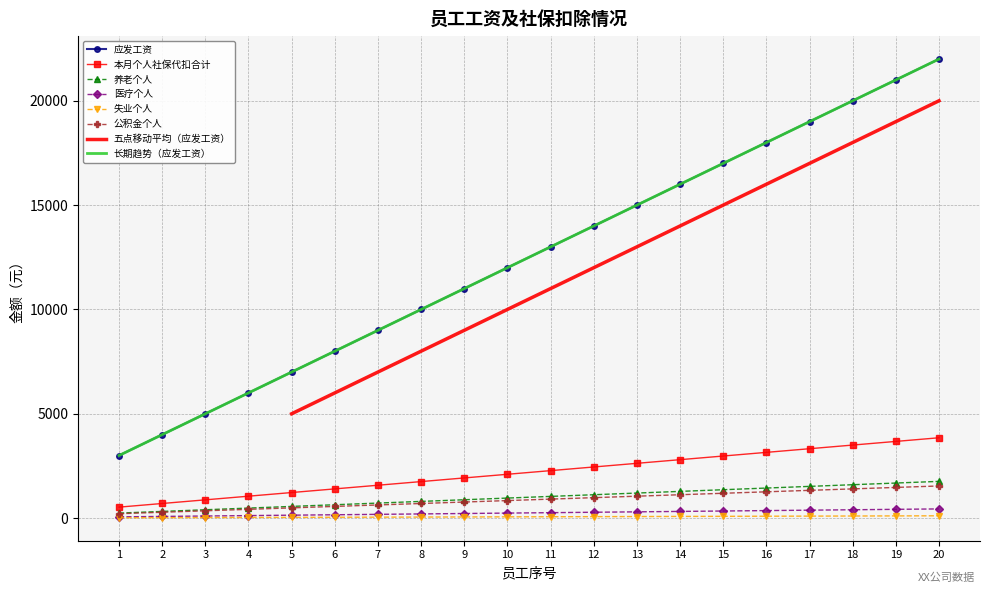

Count the number of categories in the chart.

20